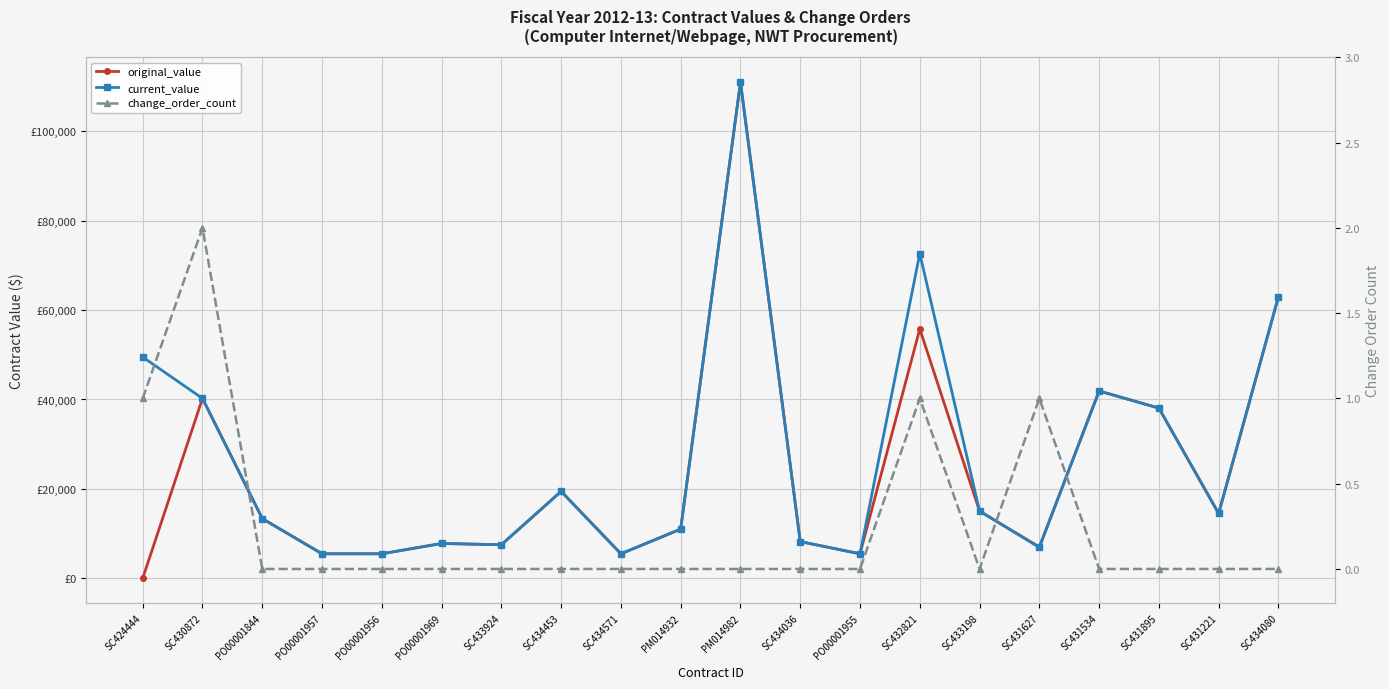

Which category has the lowest value across all series?

SC424444